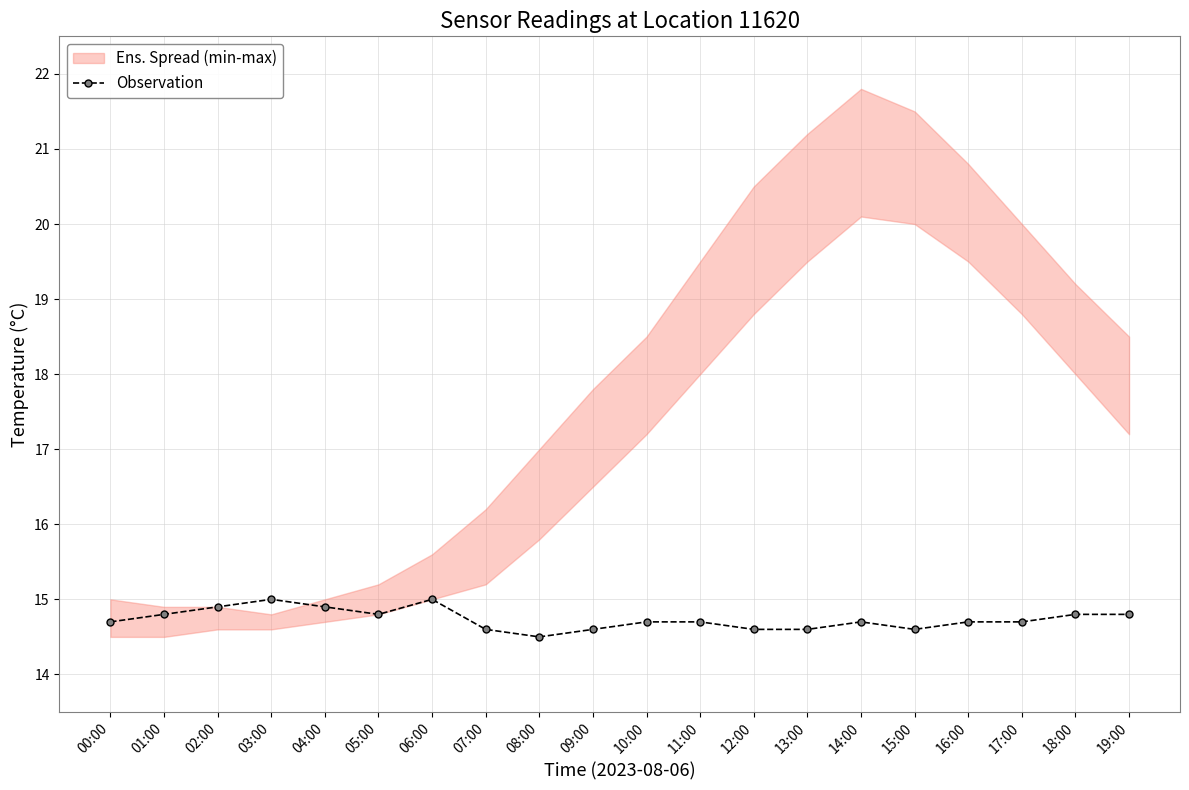

The chart shows a value of 5.8 at 17:00. True or false?

False